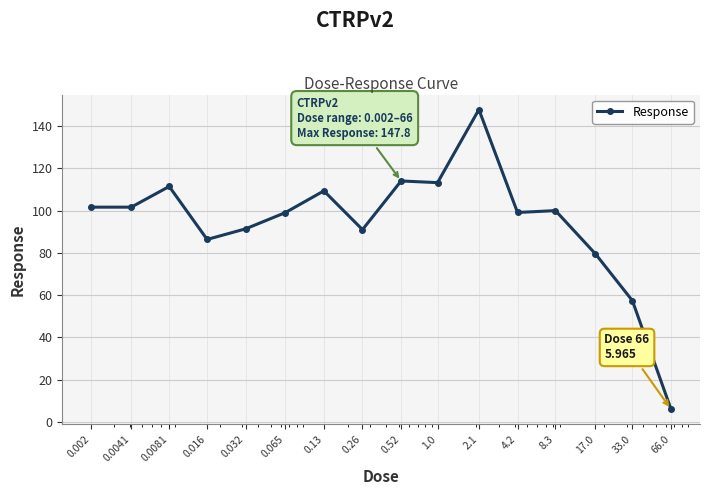

Is this an area chart (filled region under the line)?

No